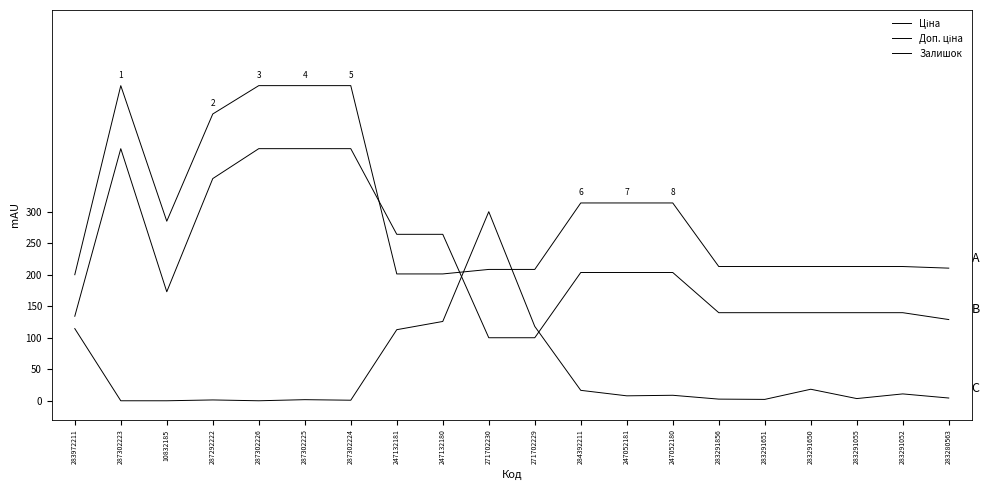

Between which two adjacent categories do Ціна and Доп. ціна first intersect?

287302224 and 247132181